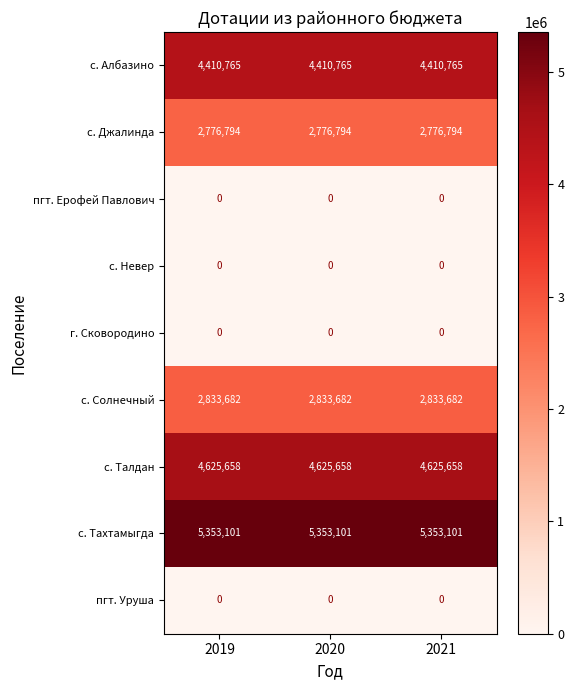

What is the difference between the highest and lowest values at 2021?

5353101